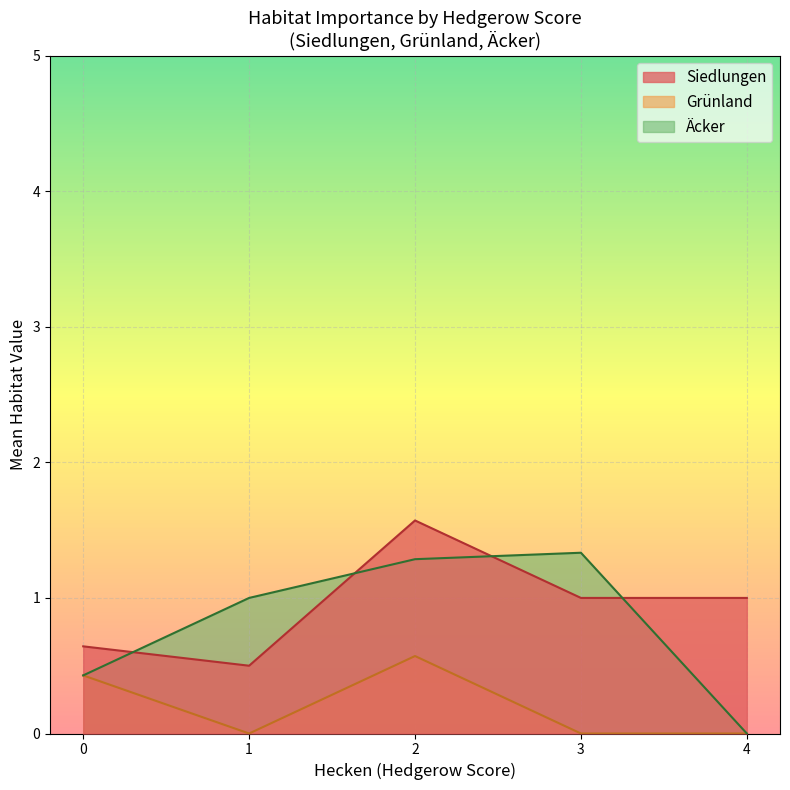

What is the difference between the highest and lowest values at 2?

1.0